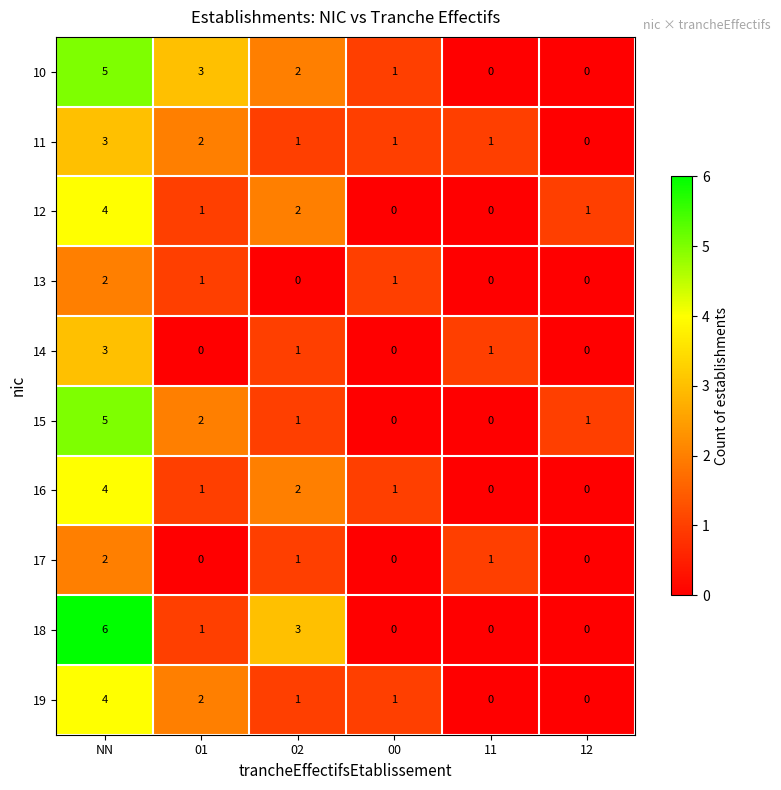

What is the difference between the 18 values at 12 and NN?

6